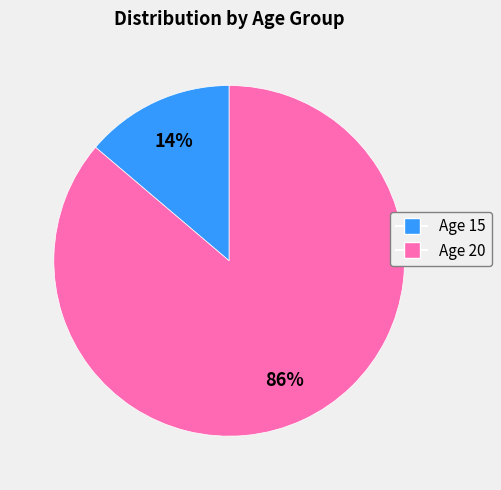

Is there a majority slice in this chart?

Yes